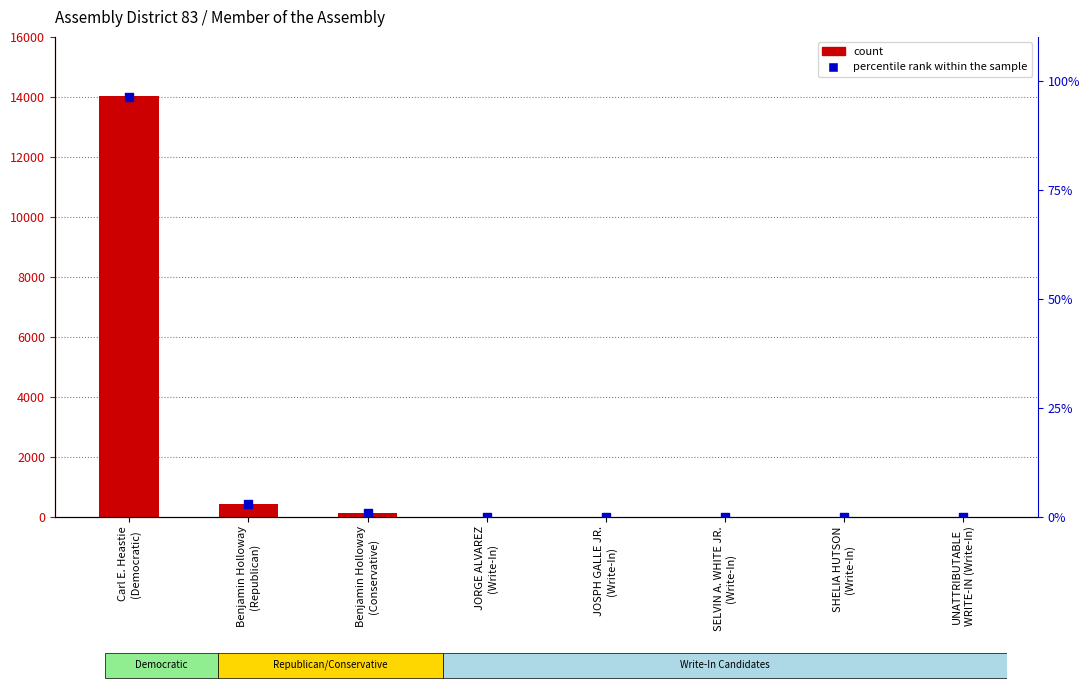

Which series reaches the minimum Y coordinate?

percentile rank within the sample